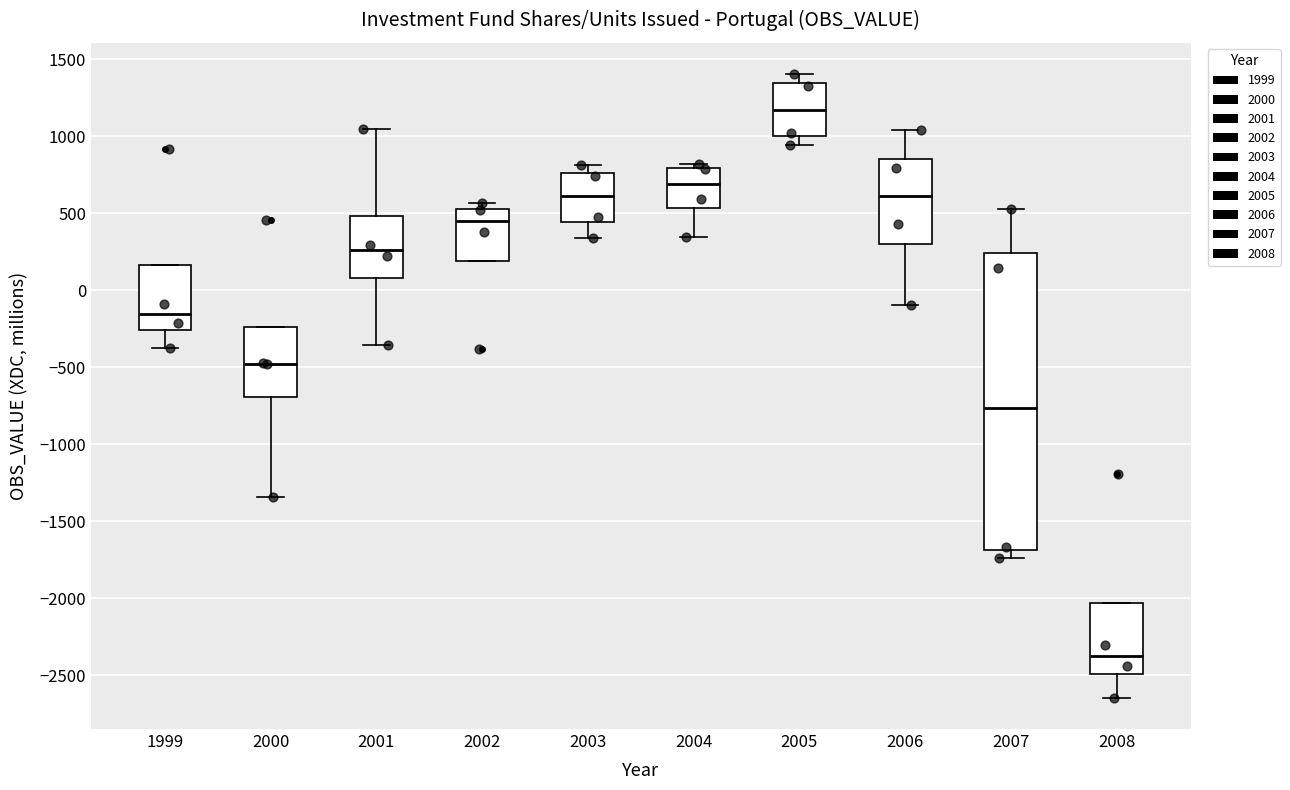

Reading left to right, transcribe this box plot: for each box, give where its median line is, the range the box spans, and where its two whiskers end, as read against the y-axis. The values are not printed on the chart, so give them approximately, as read against the axis.

1999: median -150, box -250 to 150, whiskers -350 to 150
2000: median -500, box -700 to -250, whiskers -1350 to -250
2001: median 250, box 100 to 500, whiskers -350 to 1050
2002: median 450, box 200 to 550, whiskers 200 to 550 (just above the box's upper edge)
2003: median 600, box 450 to 750, whiskers 350 to 800
2004: median 700, box 550 to 800, whiskers 350 to 800 (just above the box's upper edge)
2005: median 1150, box 1000 to 1350, whiskers 950 to 1400
2006: median 600, box 300 to 850, whiskers -100 to 1050
2007: median -750, box -1700 to 250, whiskers -1750 to 550
2008: median -2350, box -2500 to -2050, whiskers -2650 to -2050